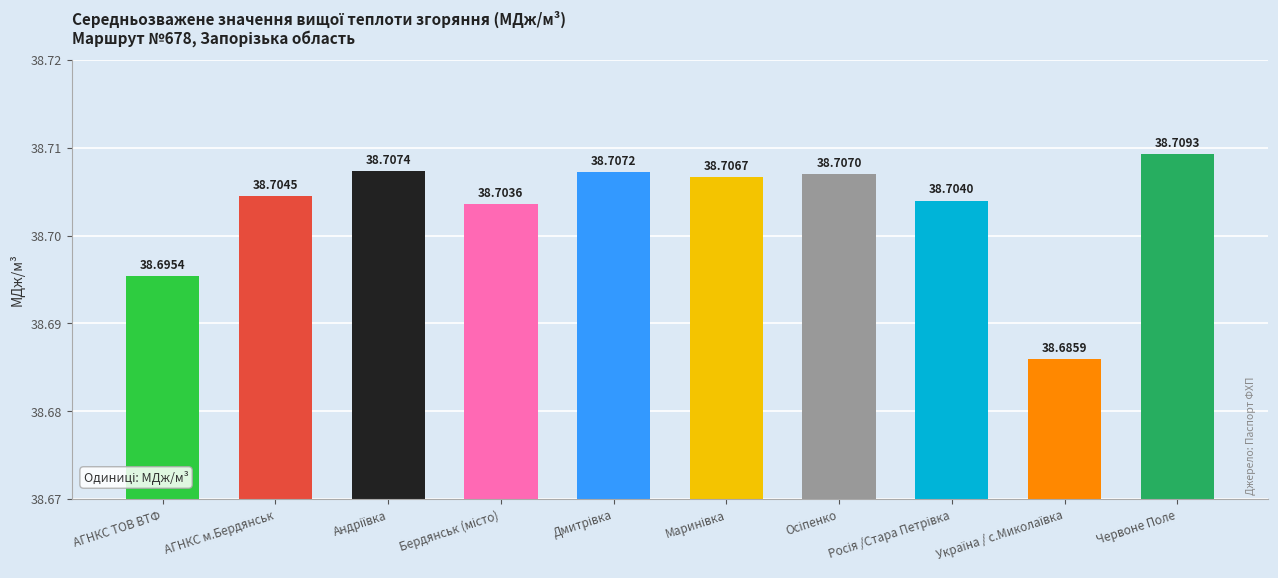

Which category has the highest value across all series?

Червоне Поле